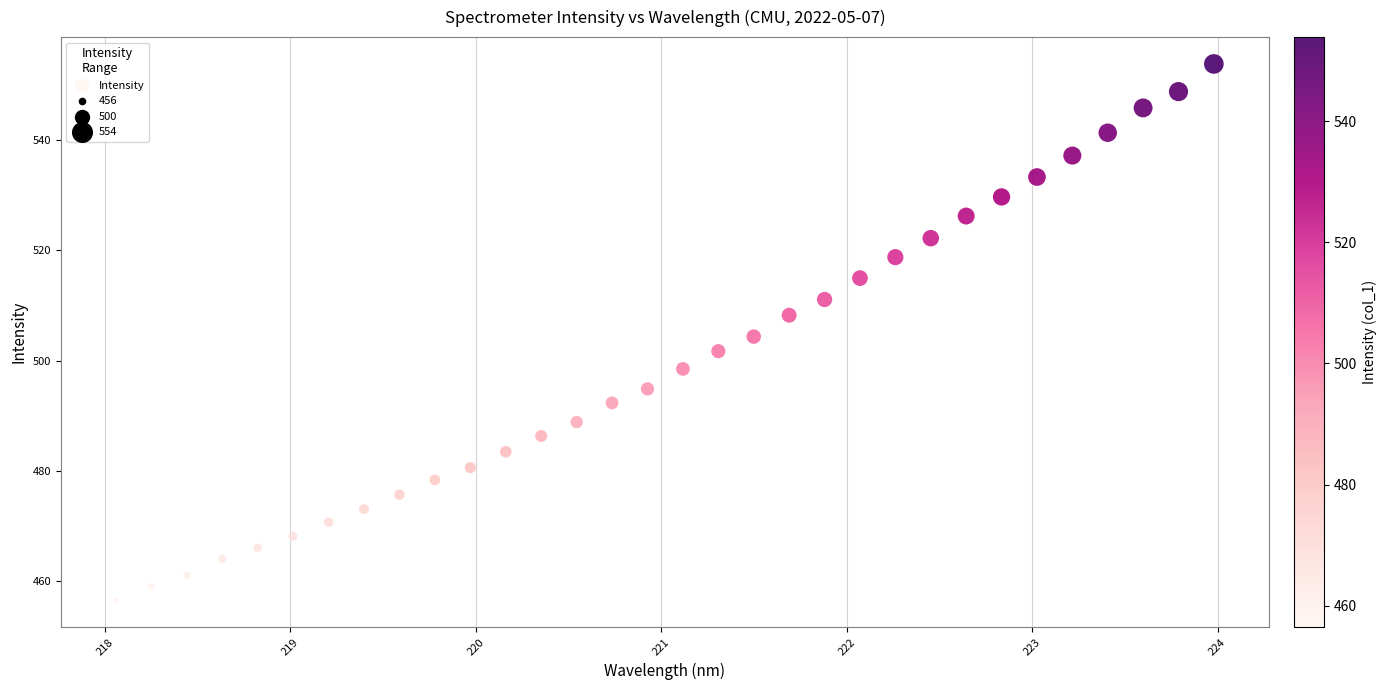

What is the range of X values (max minus min)?

5.9